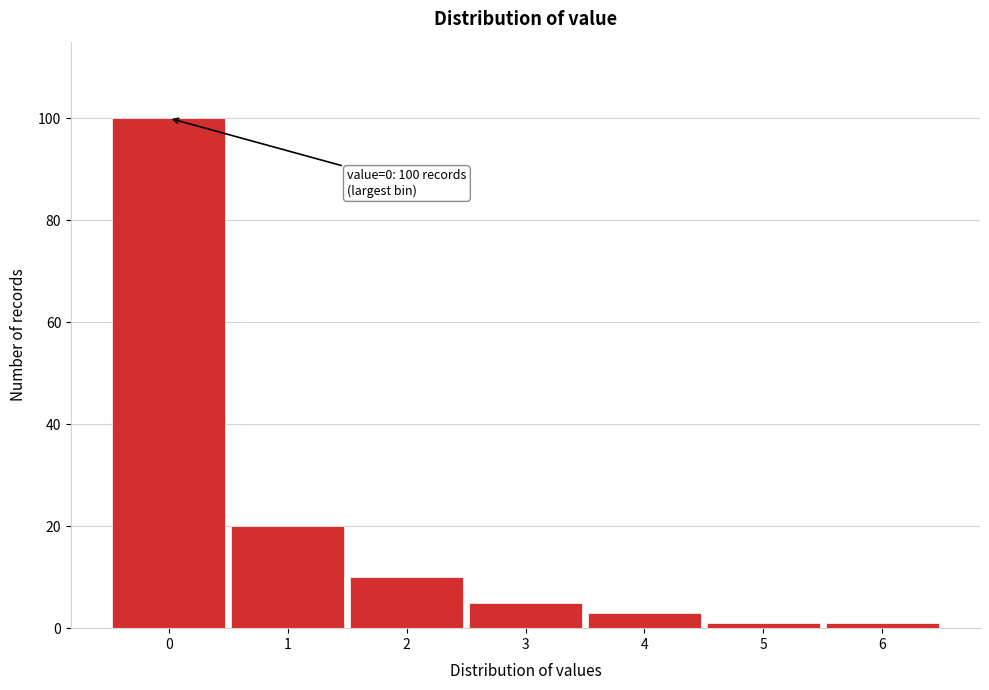

Reading right to left, list all the values displayed in this chart.

6=1	5=1	4=3	3=5	2=10	1=20	0=100